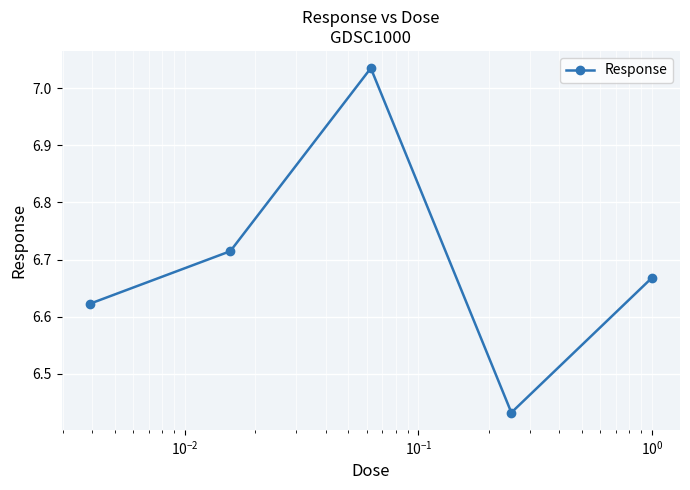

How many interior local peaks (higher than both neighbors) does the data have?

1